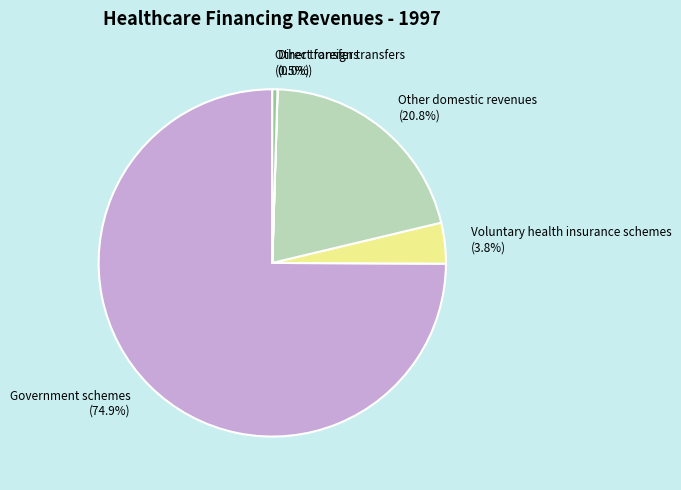

What percentage is NOT represented by Government schemes (74.9%)?

25.1%